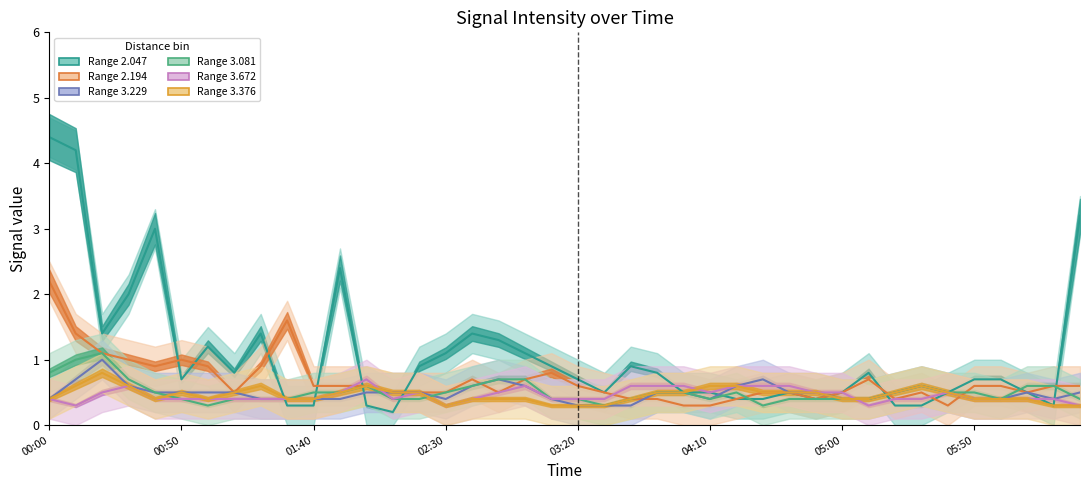

Rank the series by their maximum value, from highest to lowest.

2.047, 2.194, 3.081, 3.229, 3.376, 3.672